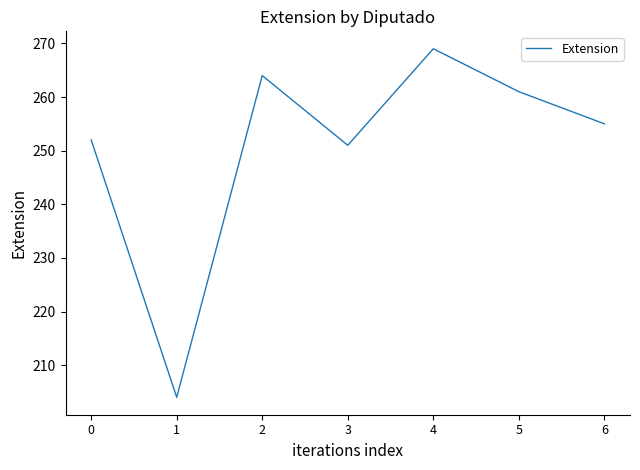

What is the ratio of the value at 0 to the value at 1?

1.2